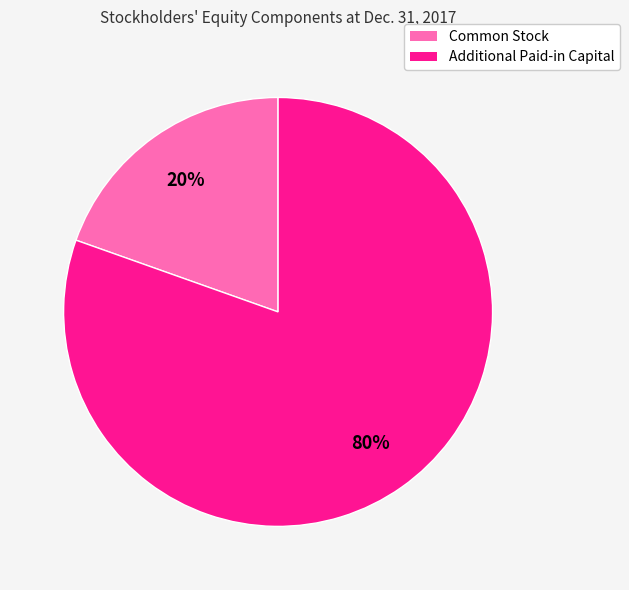

The Additional Paid-in Capital slice represents 80% of the pie. True or false?

True